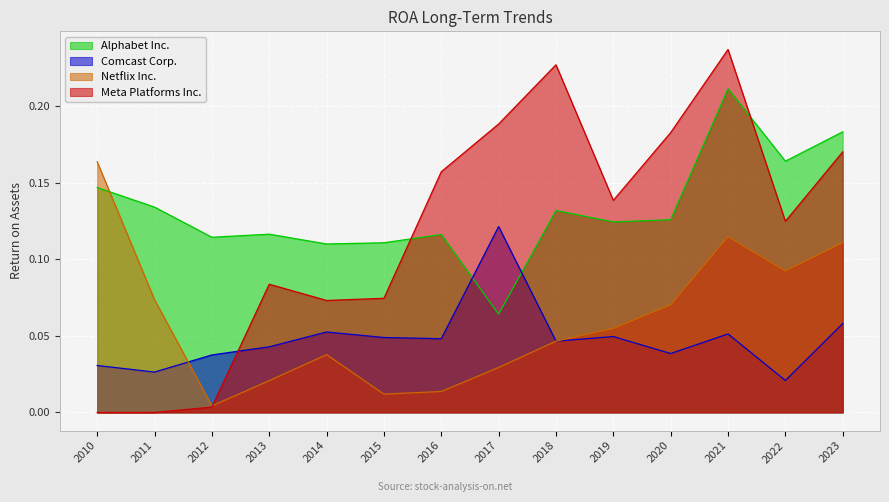

What are all the series names shown in the legend?

Alphabet Inc., Comcast Corp., Netflix Inc., Meta Platforms Inc.